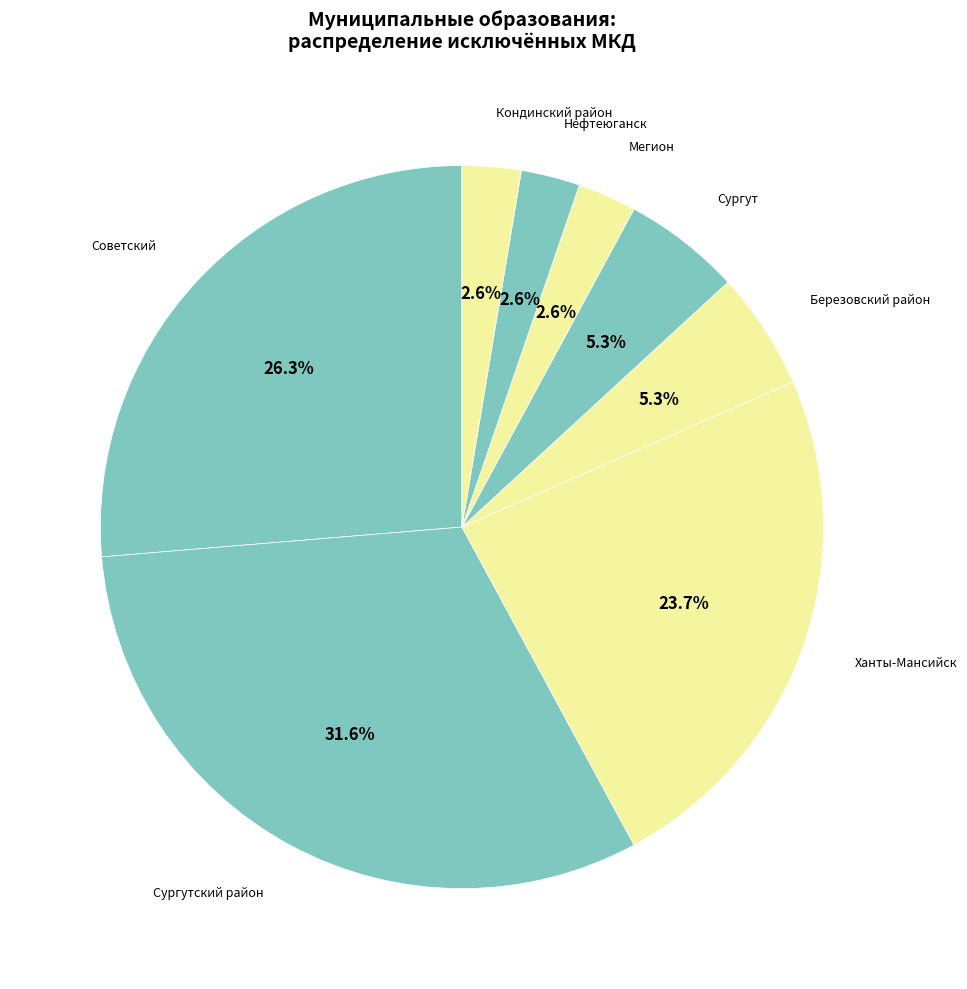

How many segments does this pie chart have?

8